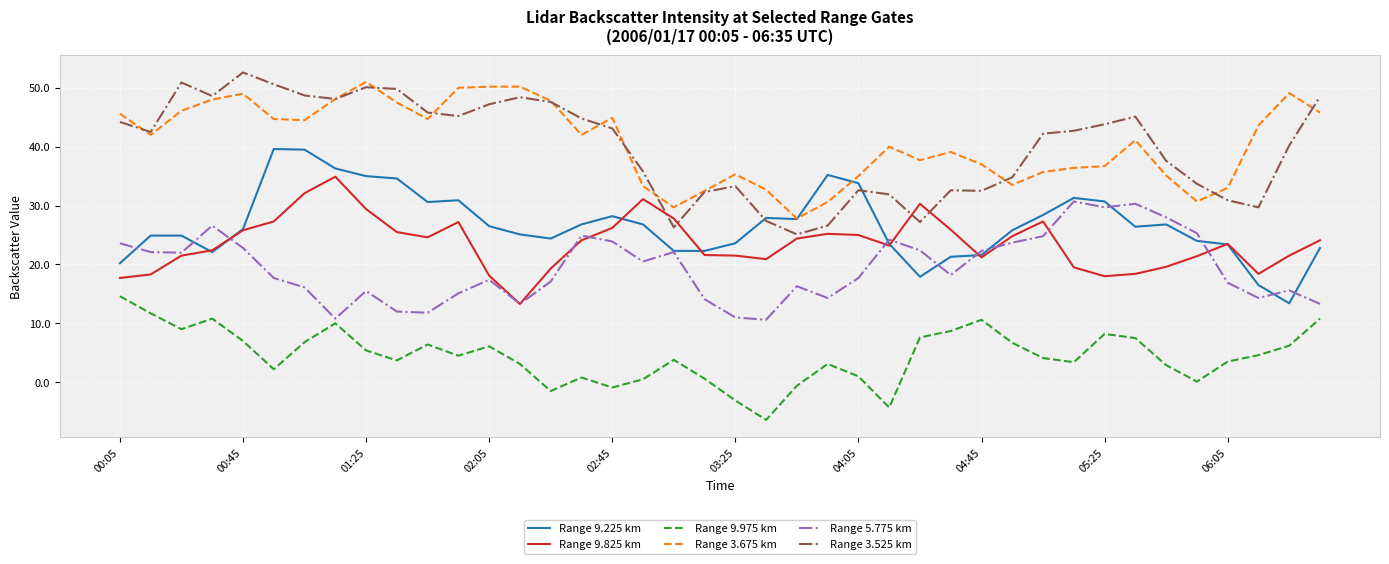

What is the sum of all Range 9.825 km values?

942.3